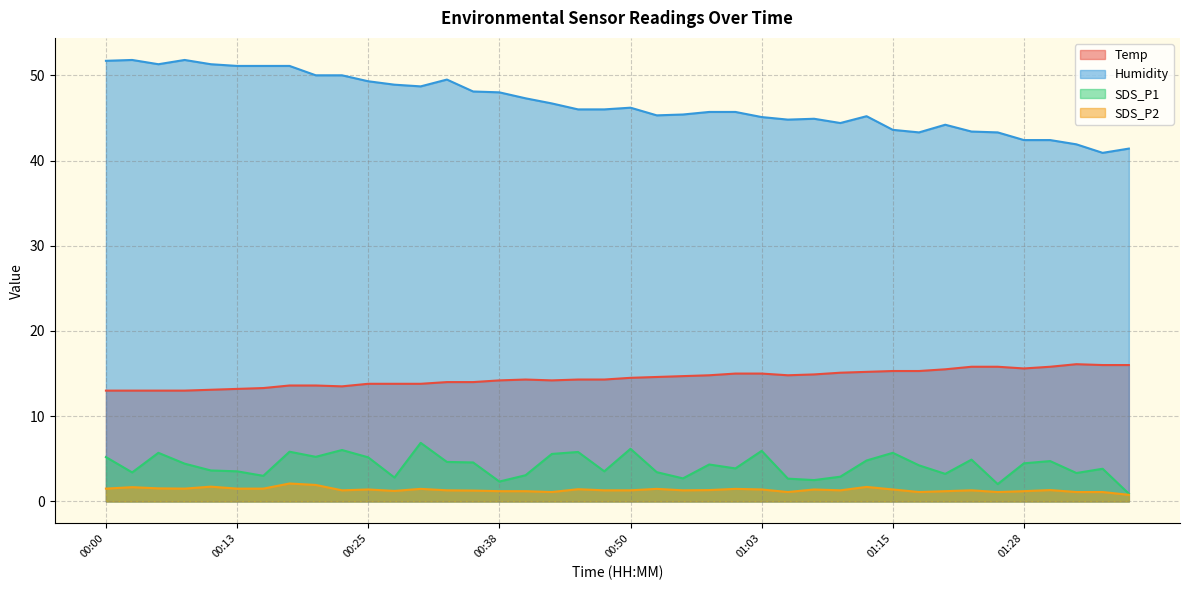

What position from the left is 00:43?

18